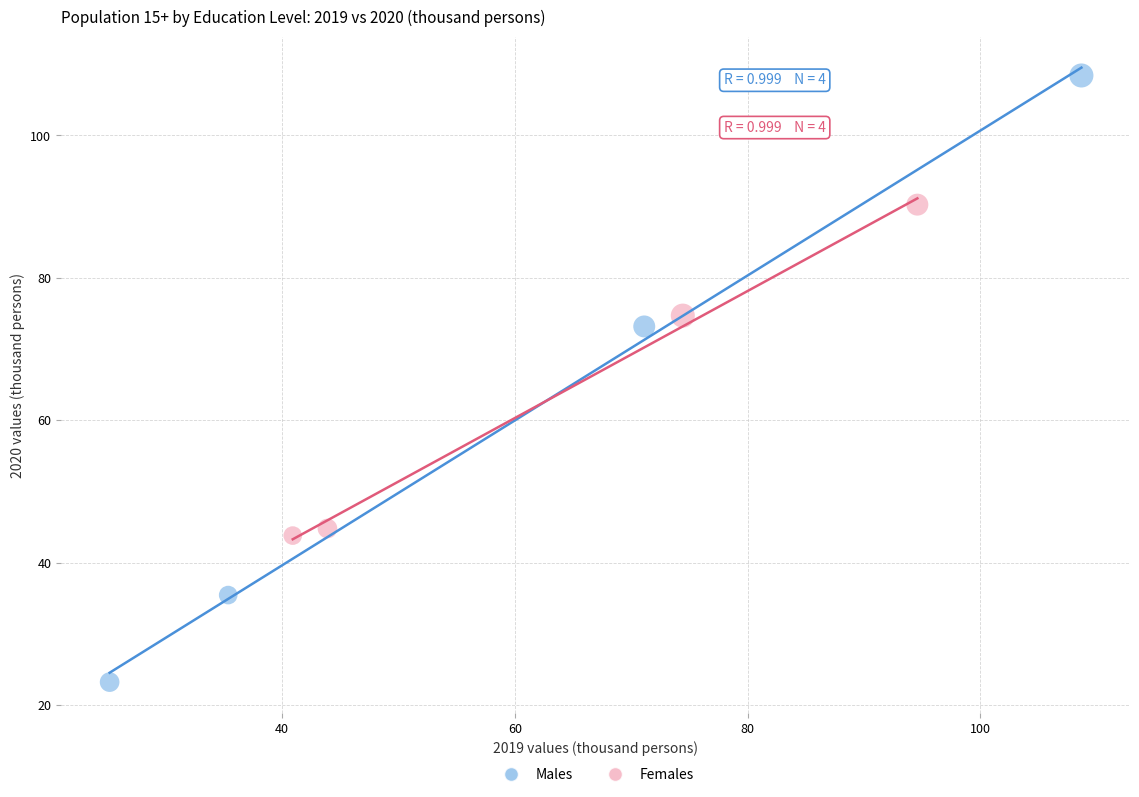

What are all the series names shown in the legend?

Males, Females